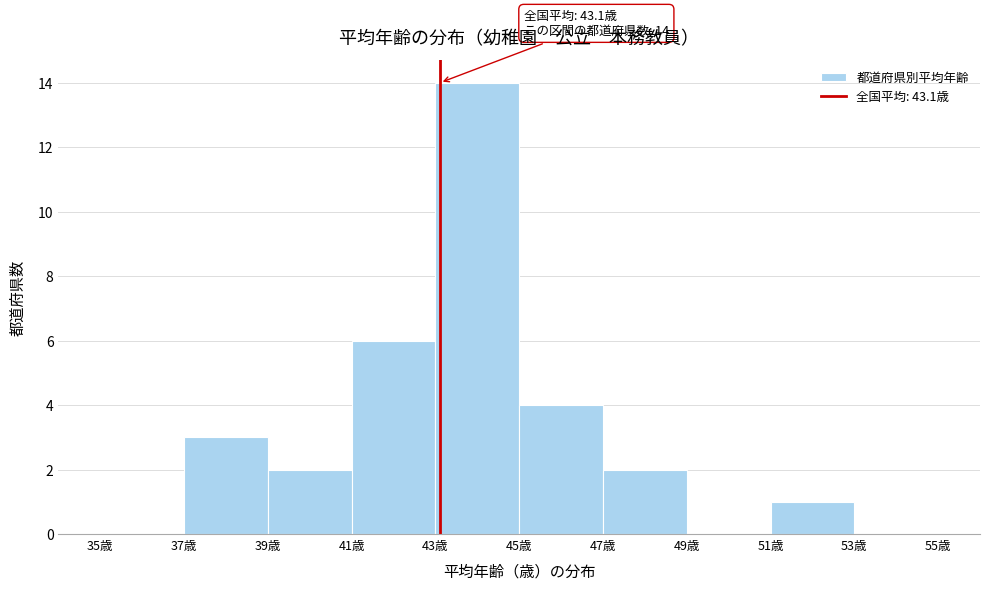

Which range on the x-axis has the tallest bar?

43 to 45